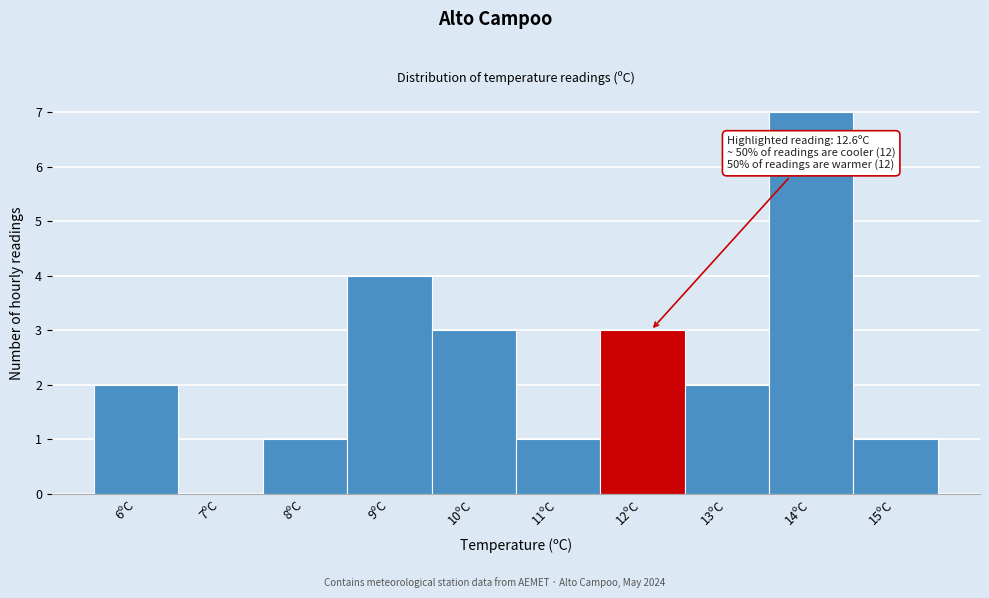

Reading right to left, transcribe all the data shown in this chart.

15ºC=1	14ºC=7	13ºC=2	12ºC=3	11ºC=1	10ºC=3	9ºC=4	8ºC=1	7ºC=0	6ºC=2